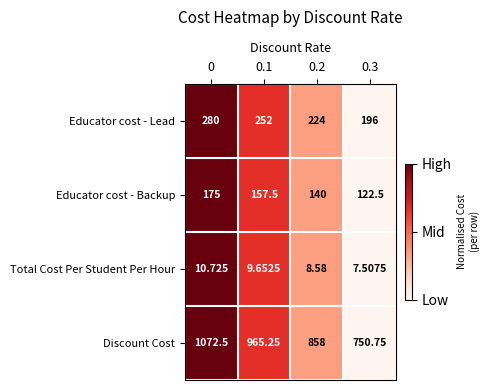

Between 0 and 0.2, which series saw the biggest shift?

Discount Cost